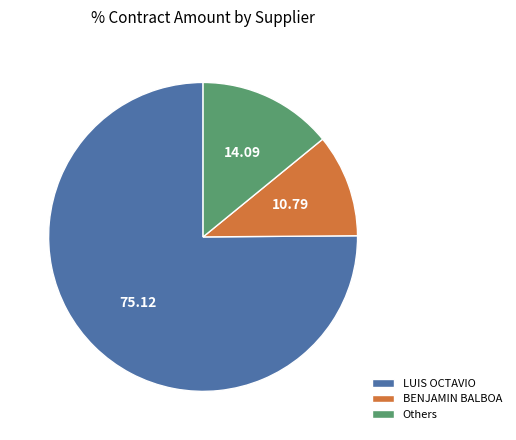

What is the majority slice?

LUIS OCTAVIO